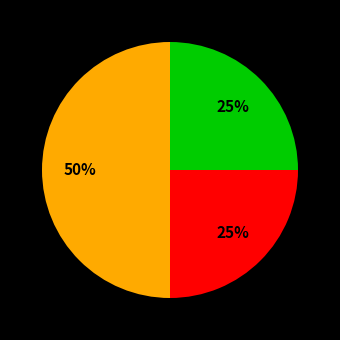

To the nearest percent, what is the average slice percentage?

33%